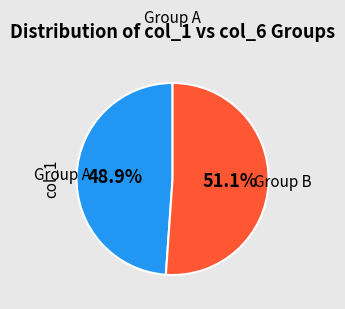

Which slice is the smallest?

Group A